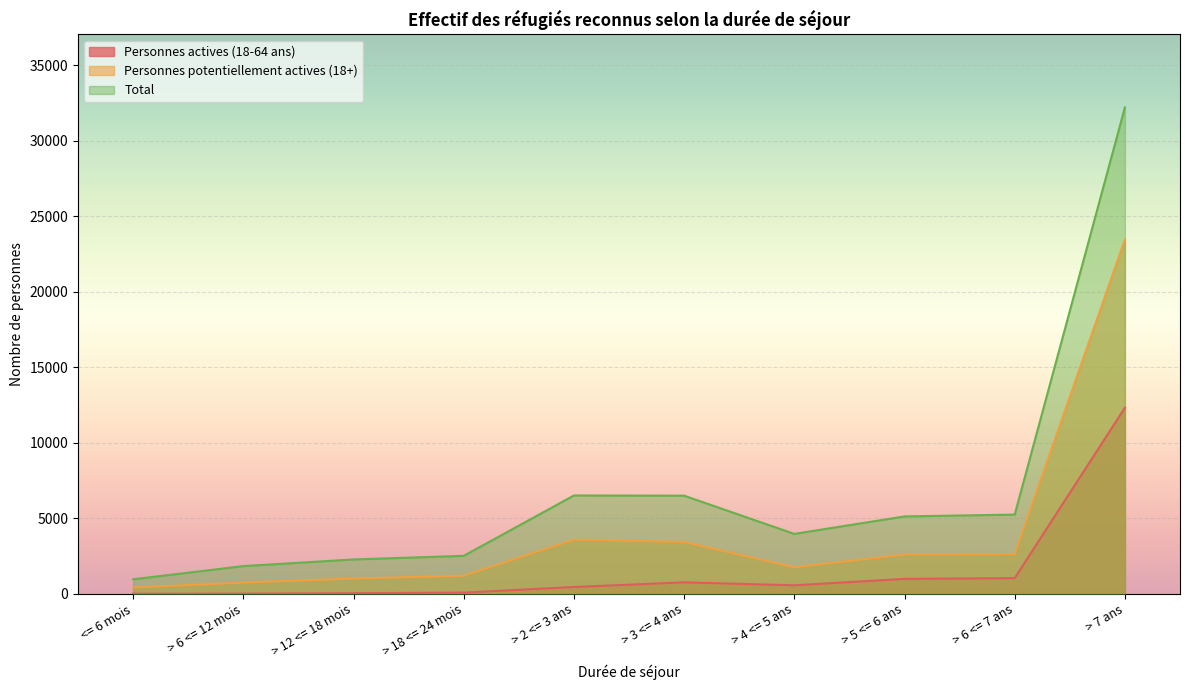

What is the maximum value shown in the chart?

32221